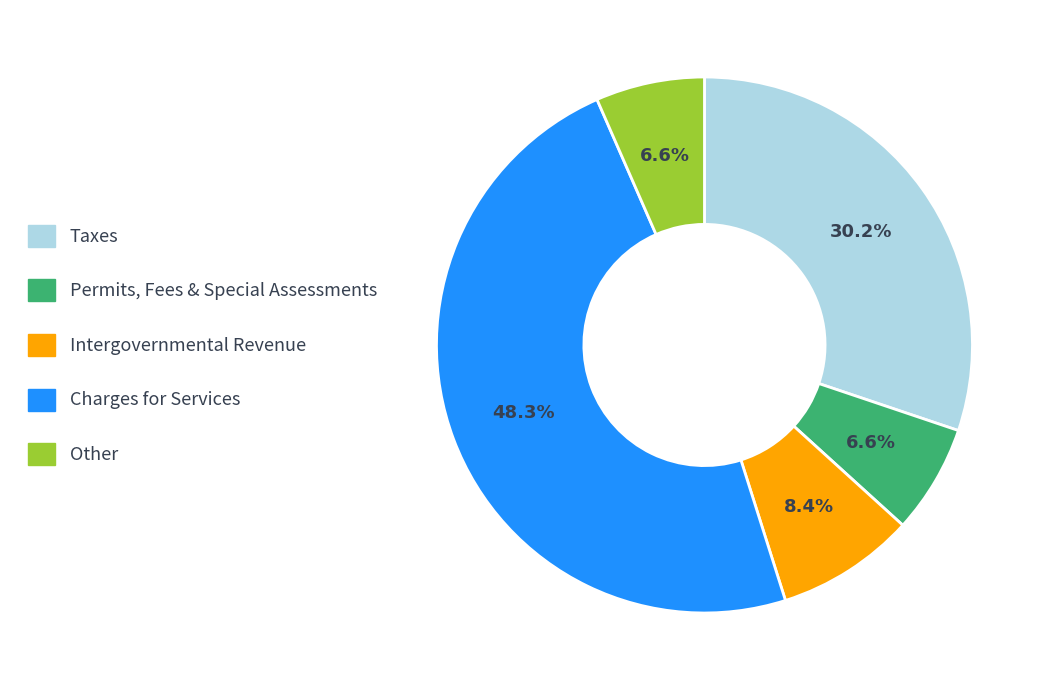

What portion of the pie excludes Taxes?

69.8%